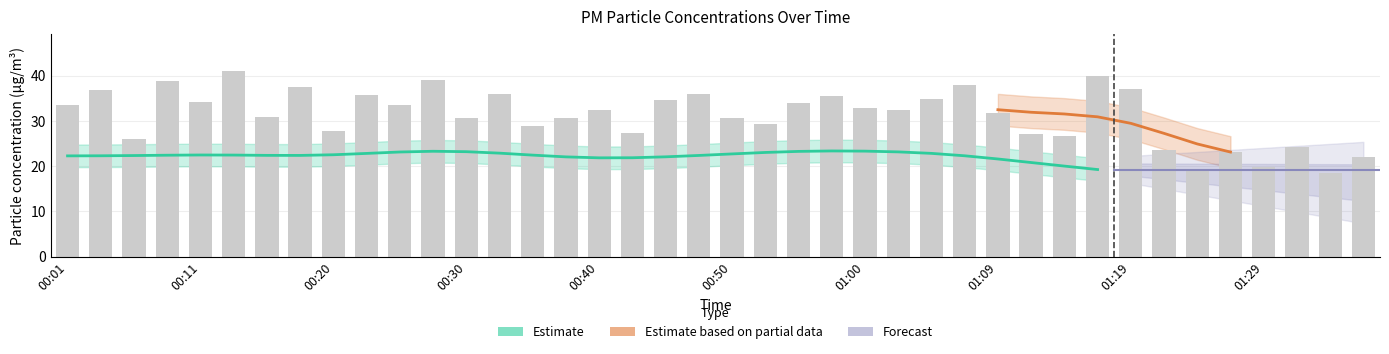

What is the difference between the values at 00:20 and 00:18?

9.7